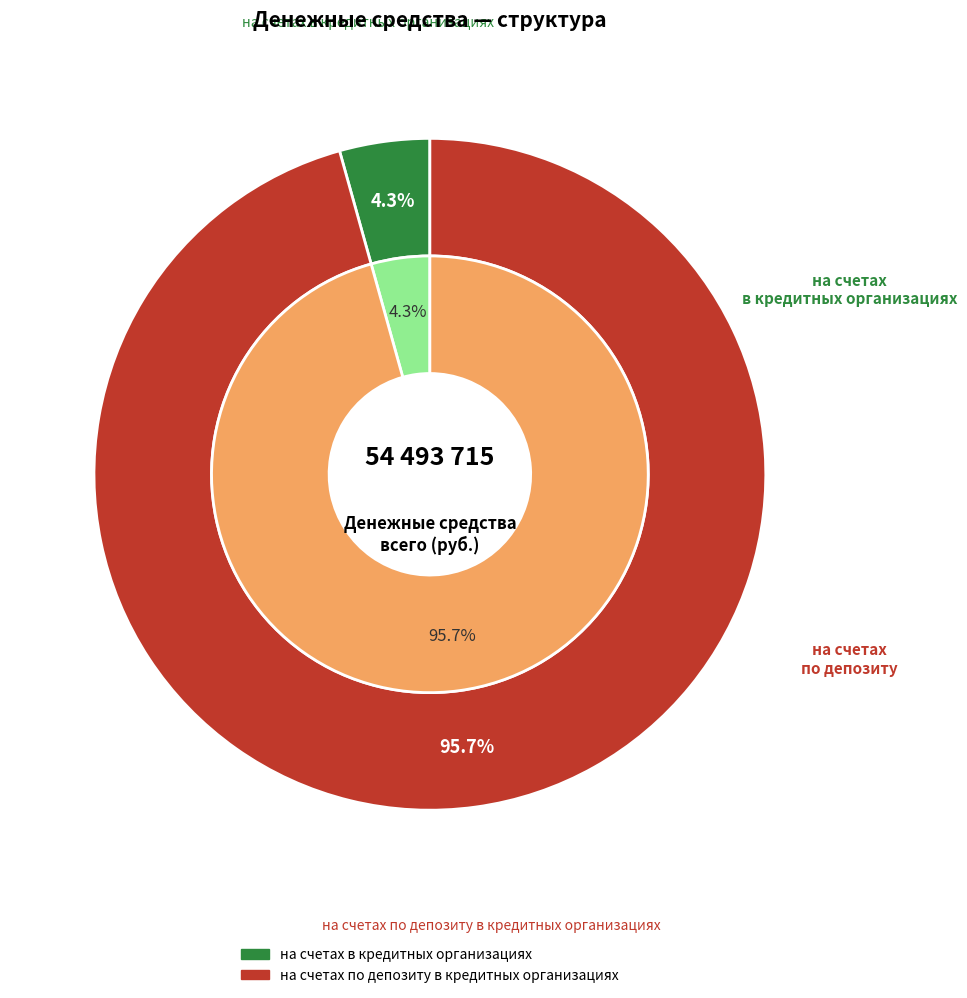

Does на счетах в кредитных организациях account for over 50% of the chart?

No